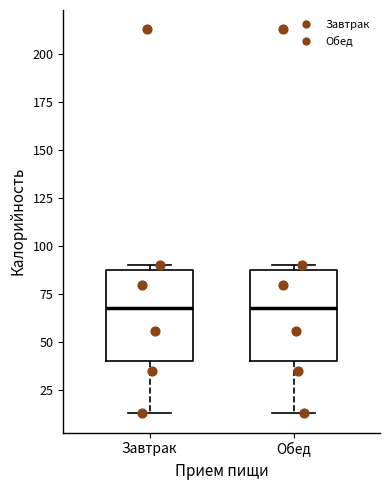

Reading left to right, read every box against the y-axis: the position of its median line, the range the box covers, and the ends of its whiskers. The values are not printed on the chart, so give them approximately, as read against the axis.

Завтрак: median 70, box 40 to 90, whiskers 15 to 90 (just above the box's upper edge)
Обед: median 70, box 40 to 90, whiskers 15 to 90 (just above the box's upper edge)